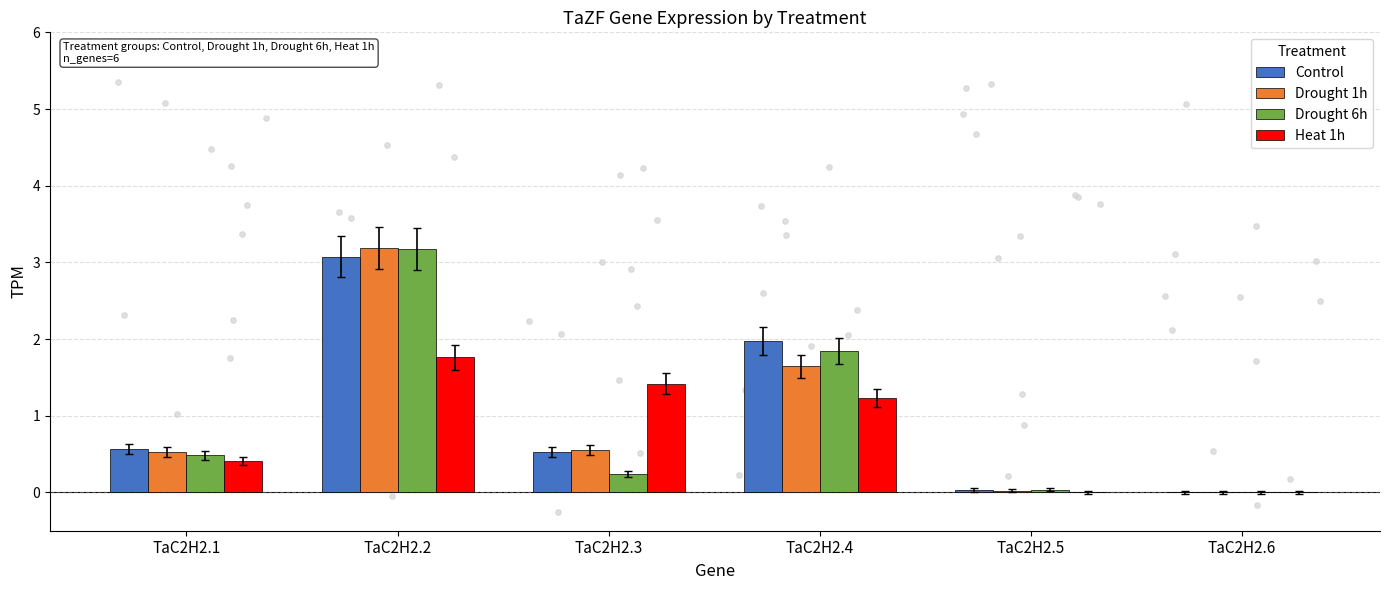

Which series has the largest total across all categories?

Control